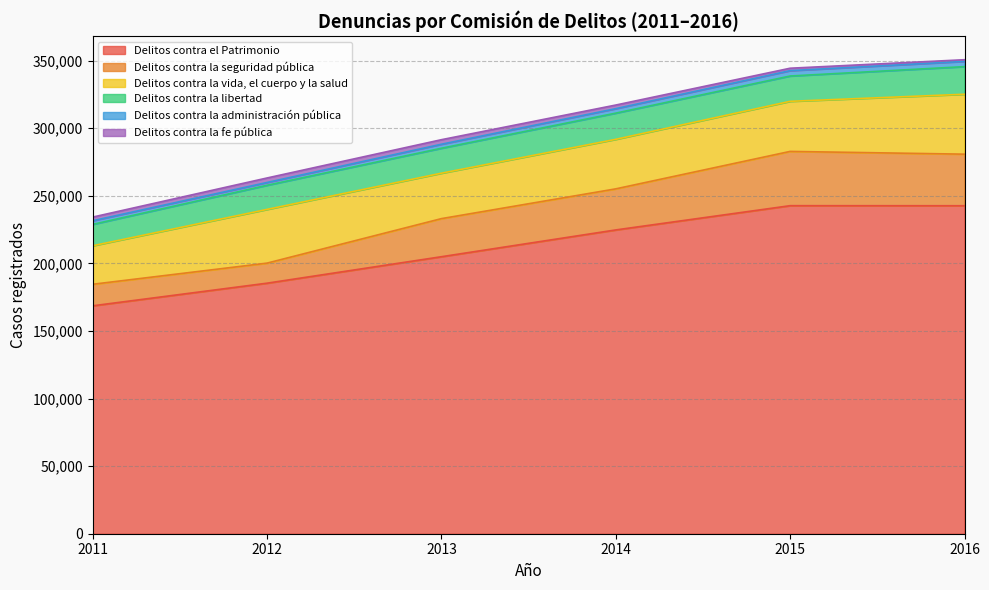

At which category is the sum across all series the highest?

2016